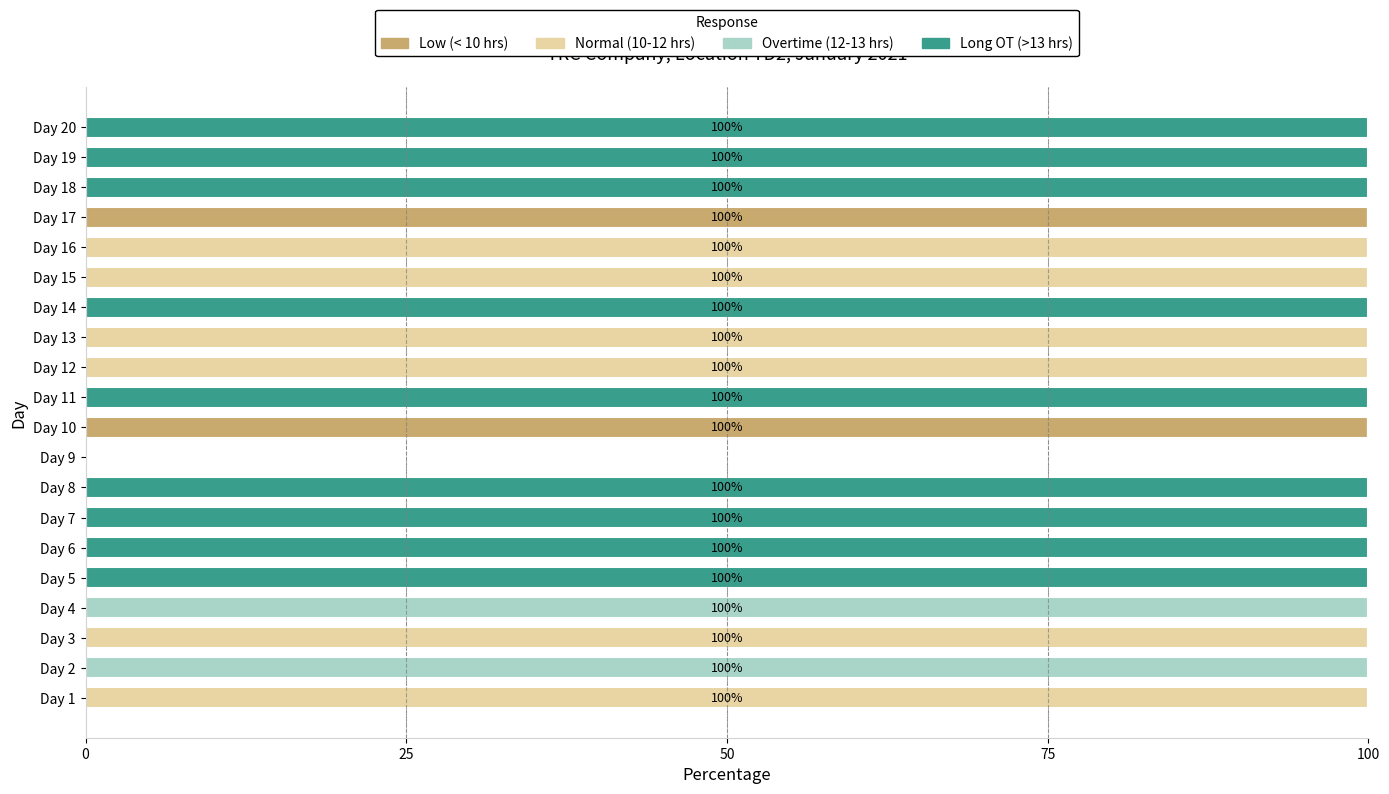

What is the total value across all series at Day 14?

100